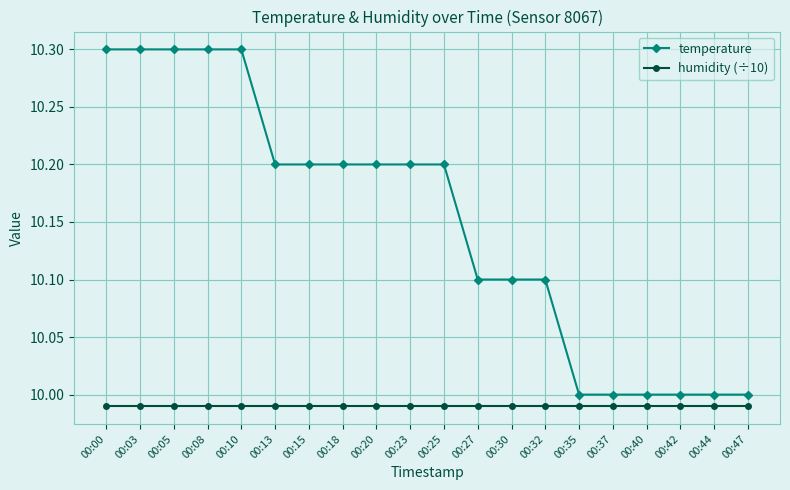

The temperature series shows 15.9 at 00:18. True or false?

False